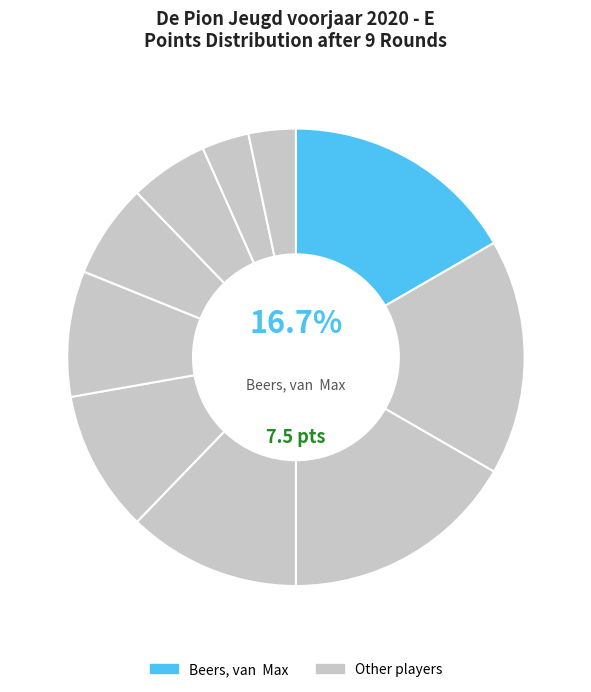

How many slices are in this pie chart?

10